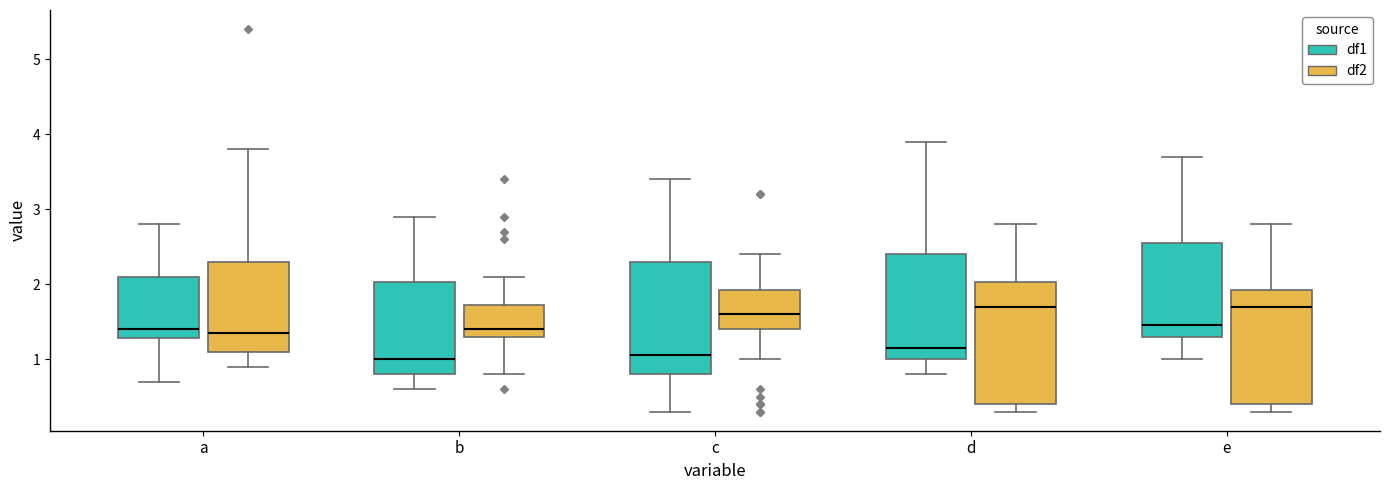

Which box is the tallest, from its lower edge to its upper edge?

d (df2)